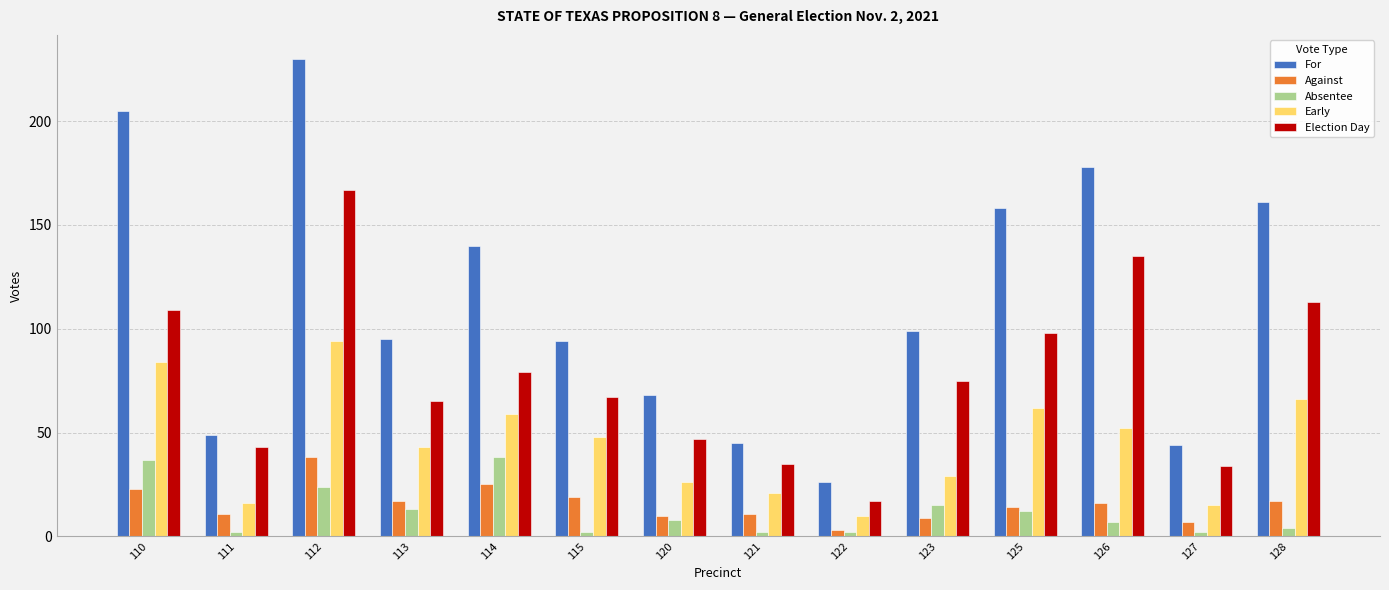

At which label does Early first exceed 48?

110